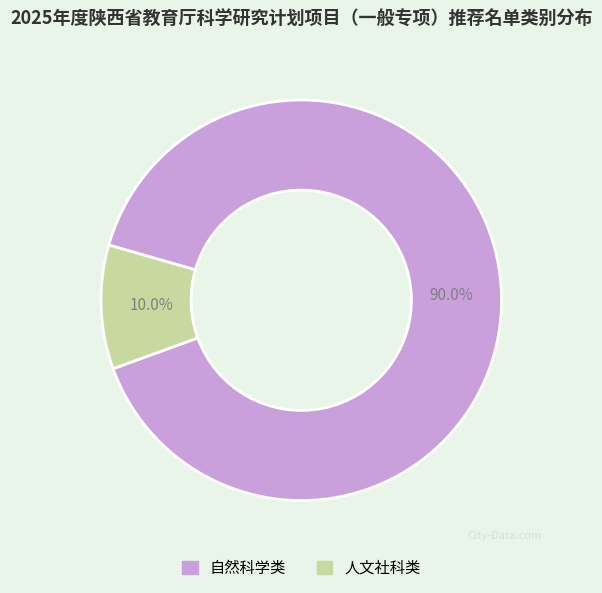

What percentage is the 人文社科类 slice, to the nearest percent?

10%